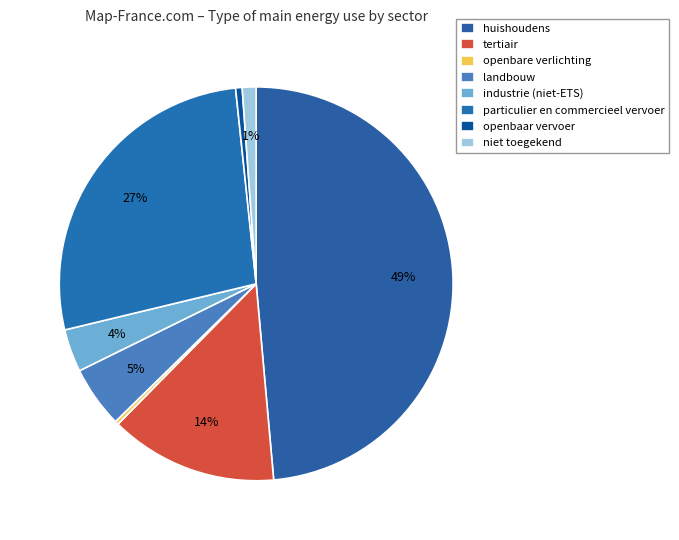

What is the change in value from landbouw to particulier en commercieel vervoer?

+62578.4